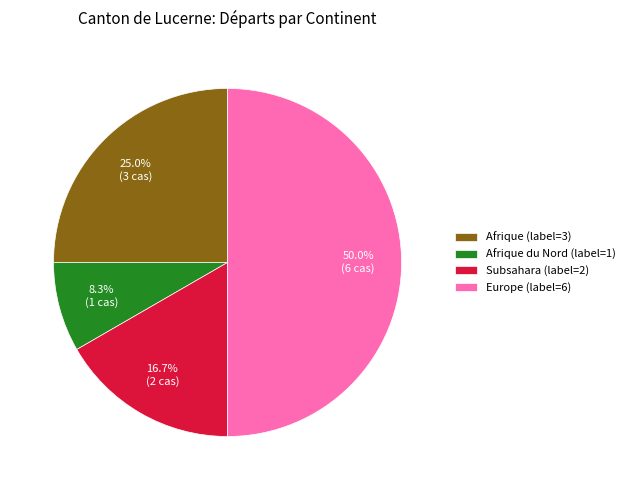

What is the ratio of the value at Afrique du Nord (label=1) to the value at Subsahara (label=2)?

0.5